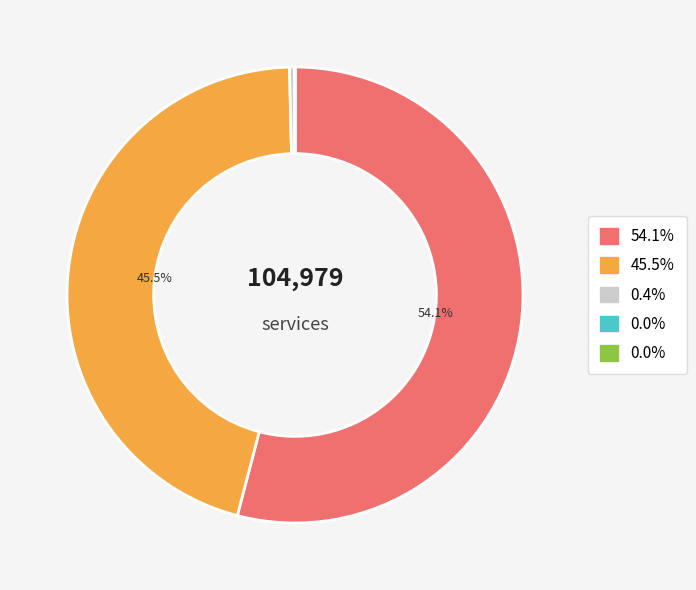

Does any single category account for the majority?

Yes